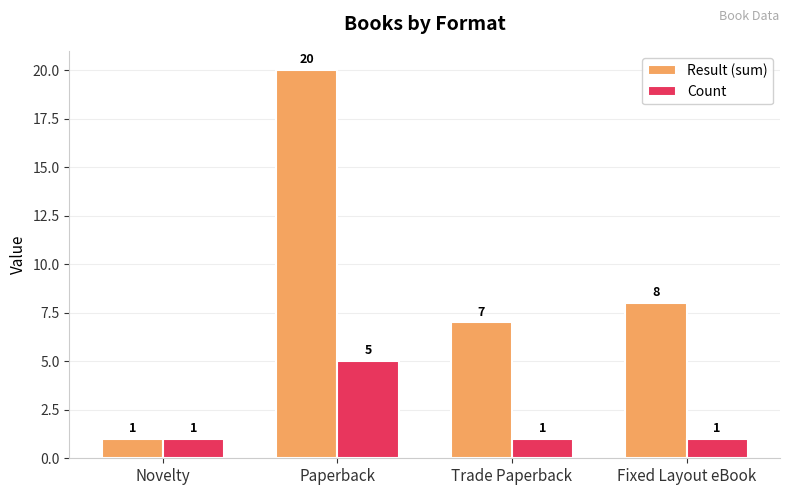

Reading left to right, transcribe all the data shown in this chart.

Result (sum): Novelty=1	Paperback=20	Trade Paperback=7	Fixed Layout eBook=8
Count: Novelty=1	Paperback=5	Trade Paperback=1	Fixed Layout eBook=1